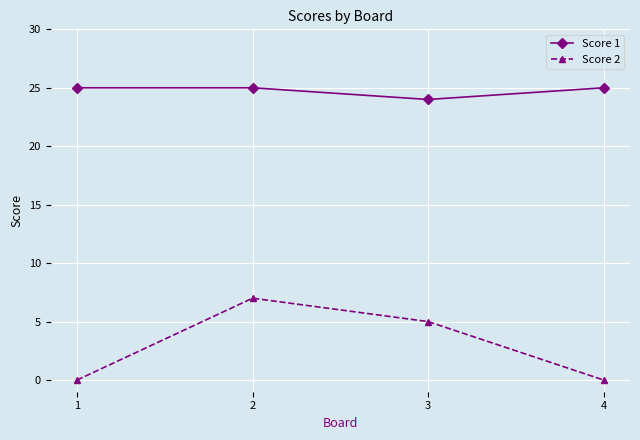

Reading right to left, transcribe all the data shown in this chart.

Score 1: 25	24	25	25
Score 2: 0	5	7	0